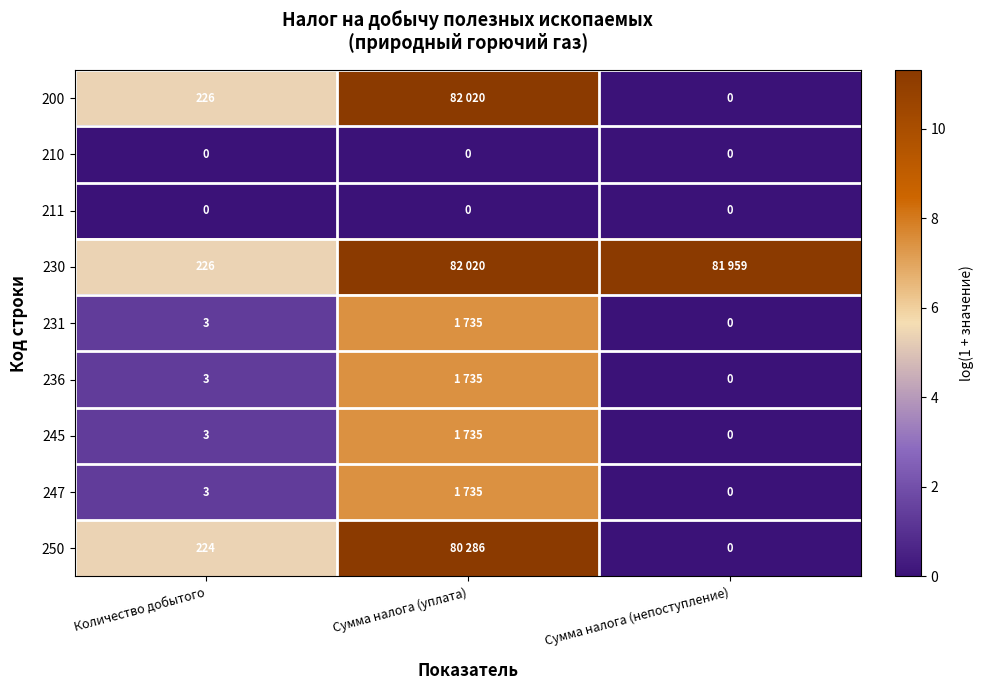

At which label is 230 closest to 8?

Количество добытого